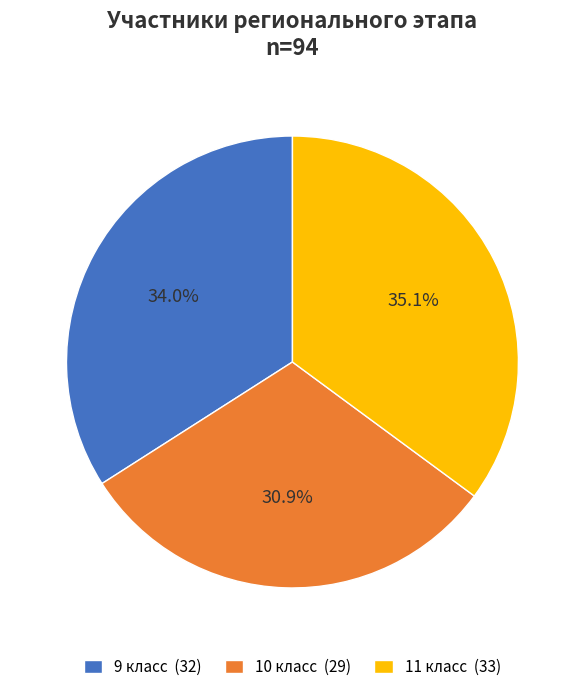

To the nearest percent, what percentage of the pie is 10?

31%